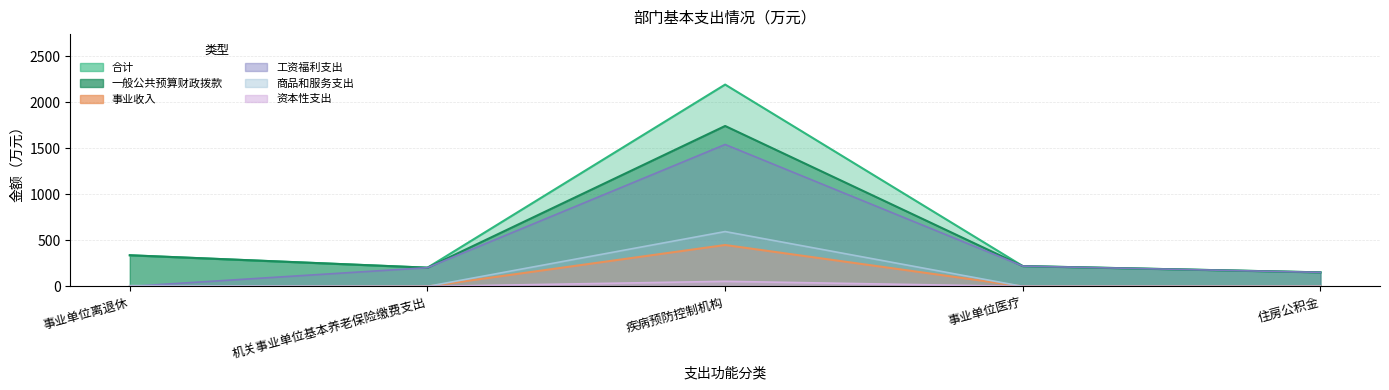

List the series in order of their peak value, highest first.

合计, 一般公共预算财政拨款, 工资福利支出_子, 商品和服务支出_子, 事业收入, 资本性支出_子